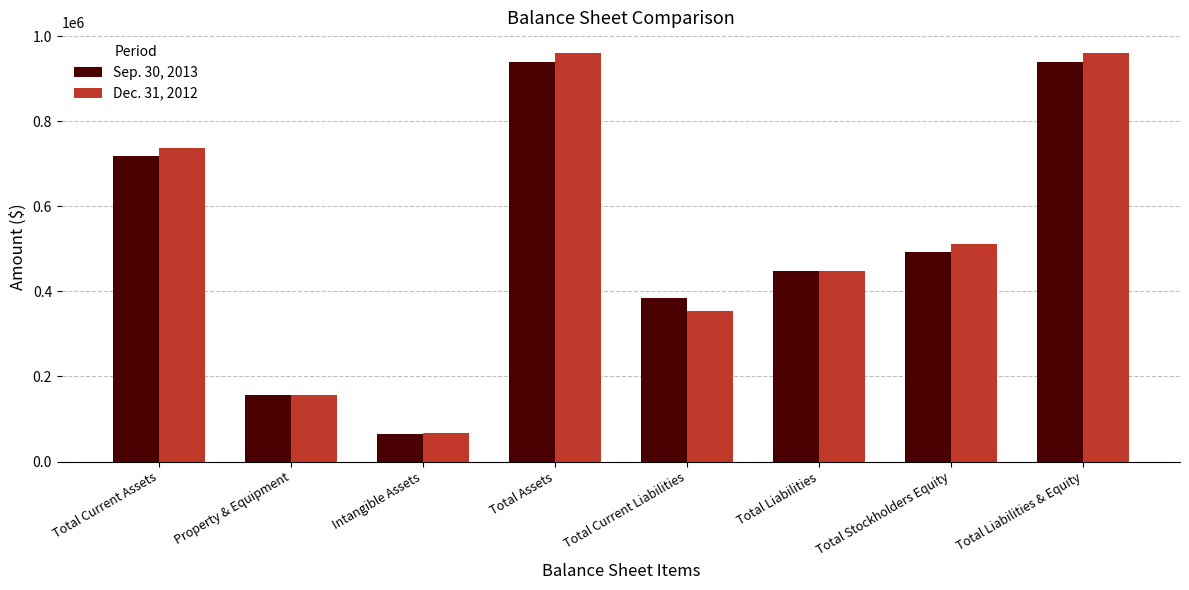

True or false: Sep. 30, 2013 has a value of 940111 at Total Liabilities & Equity.

True